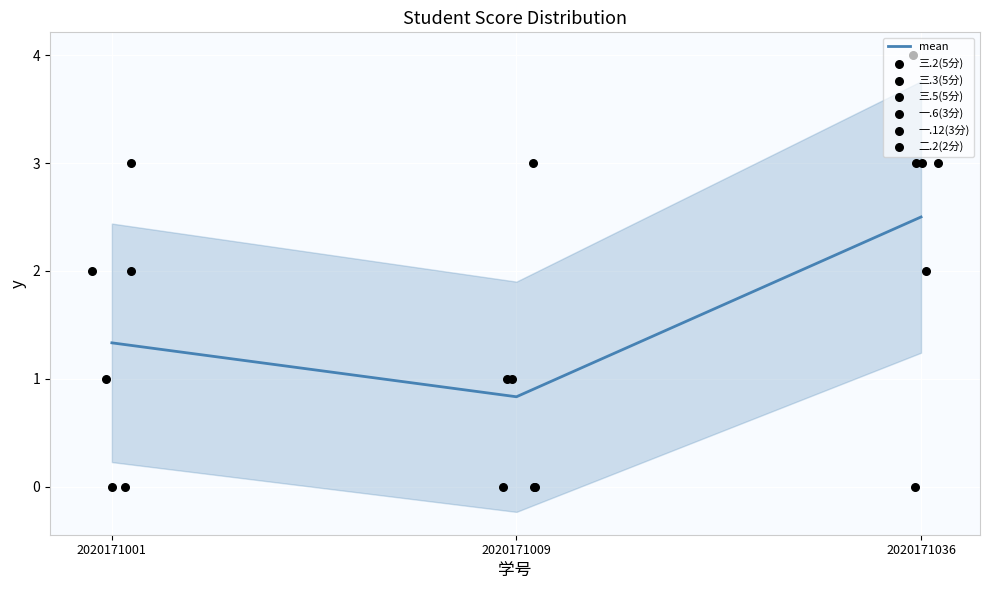

What is the total value across all series at 2020171001?

8